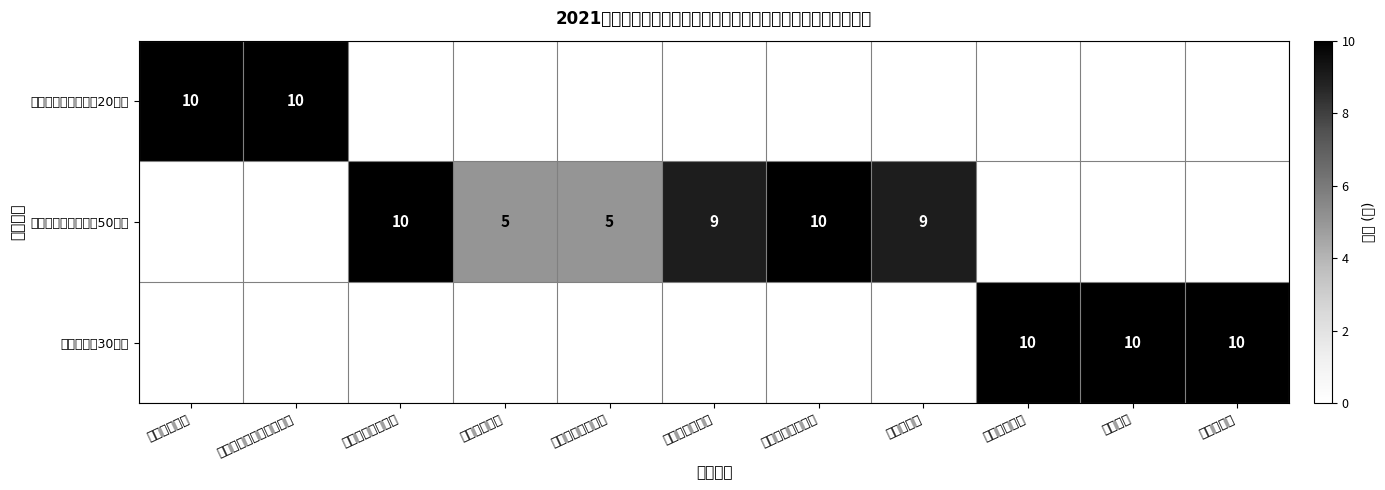

True or false: 培训过程实施情况（50分） has a value of 2 at 用工备案情况.

False